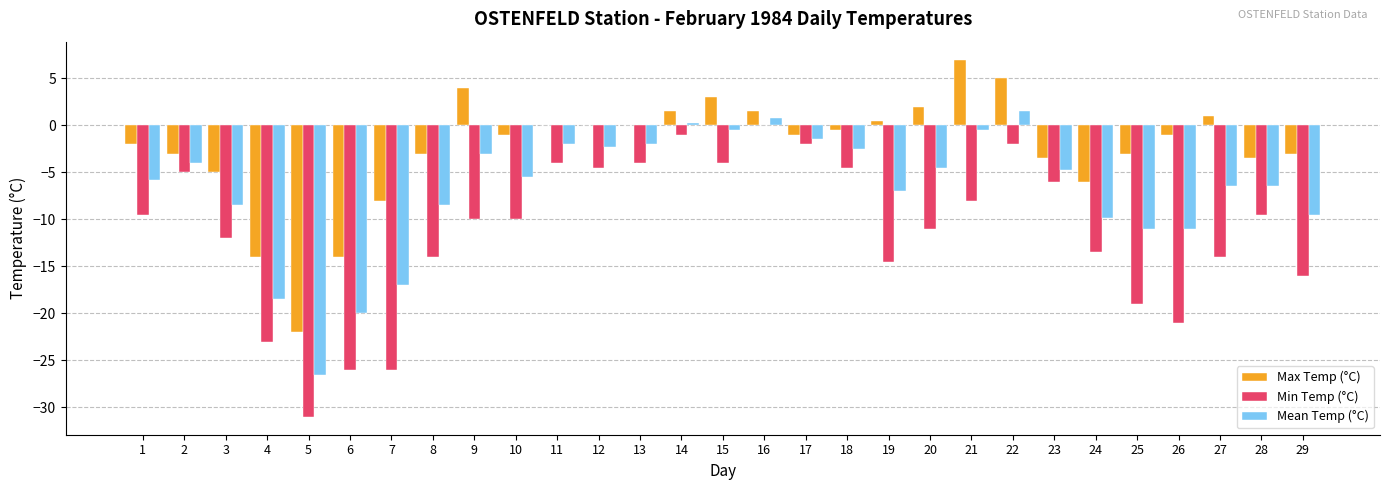

What is the total value across all series at 29?

-28.5